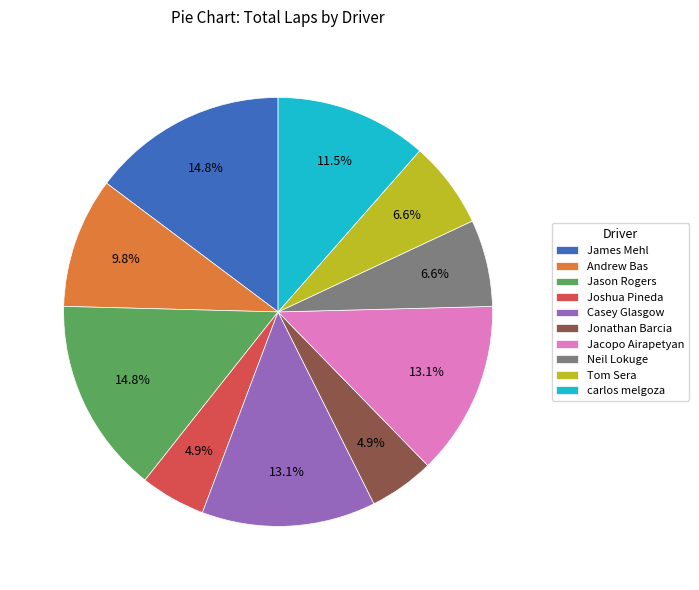

Does carlos melgoza represent more than half of the total?

No